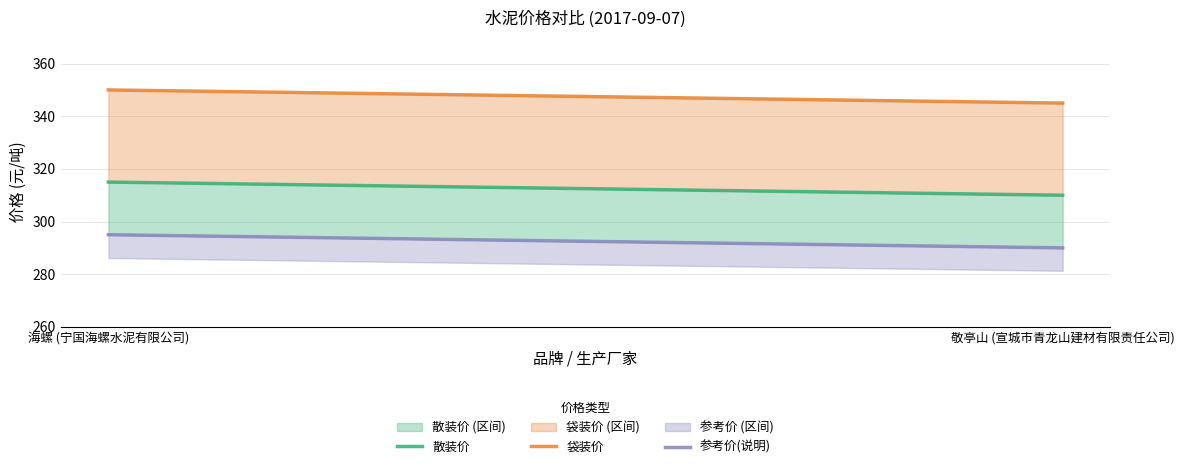

How many series are shown in this chart?

3